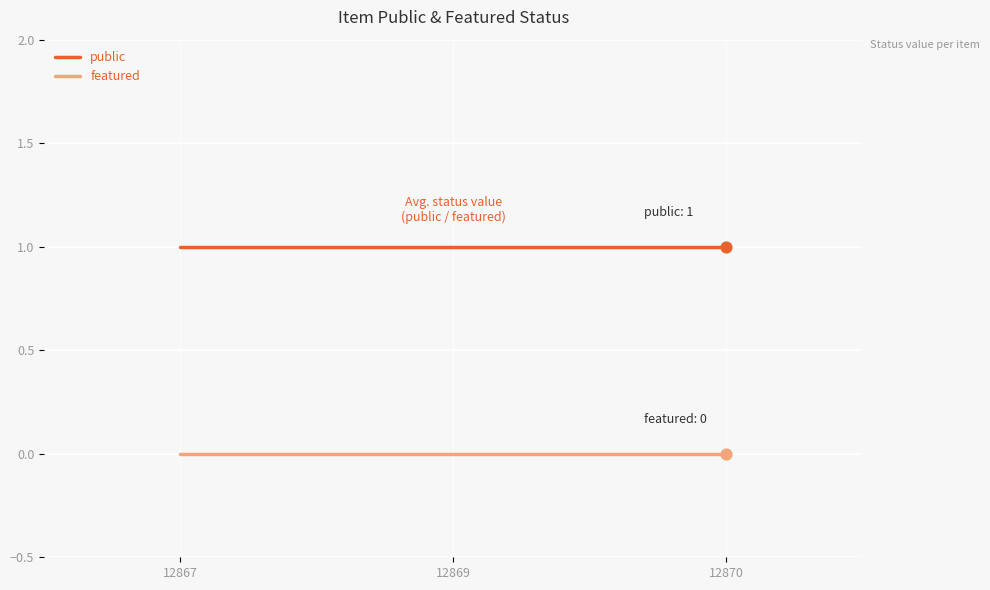

Rank the series by their average value, from highest to lowest.

public, featured